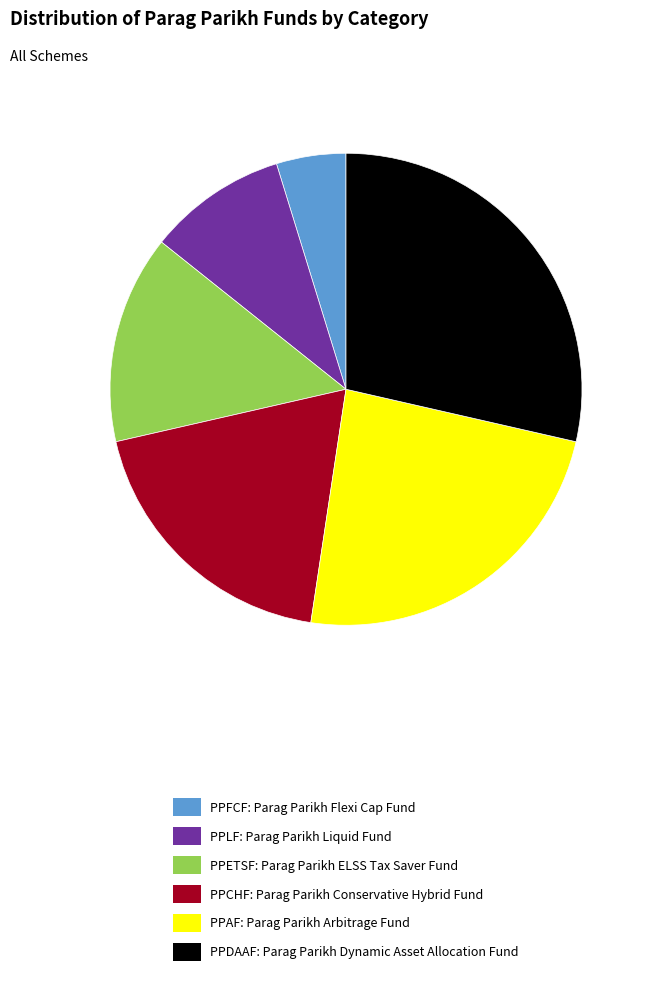

The PPLF slice represents 1% of the pie. True or false?

False